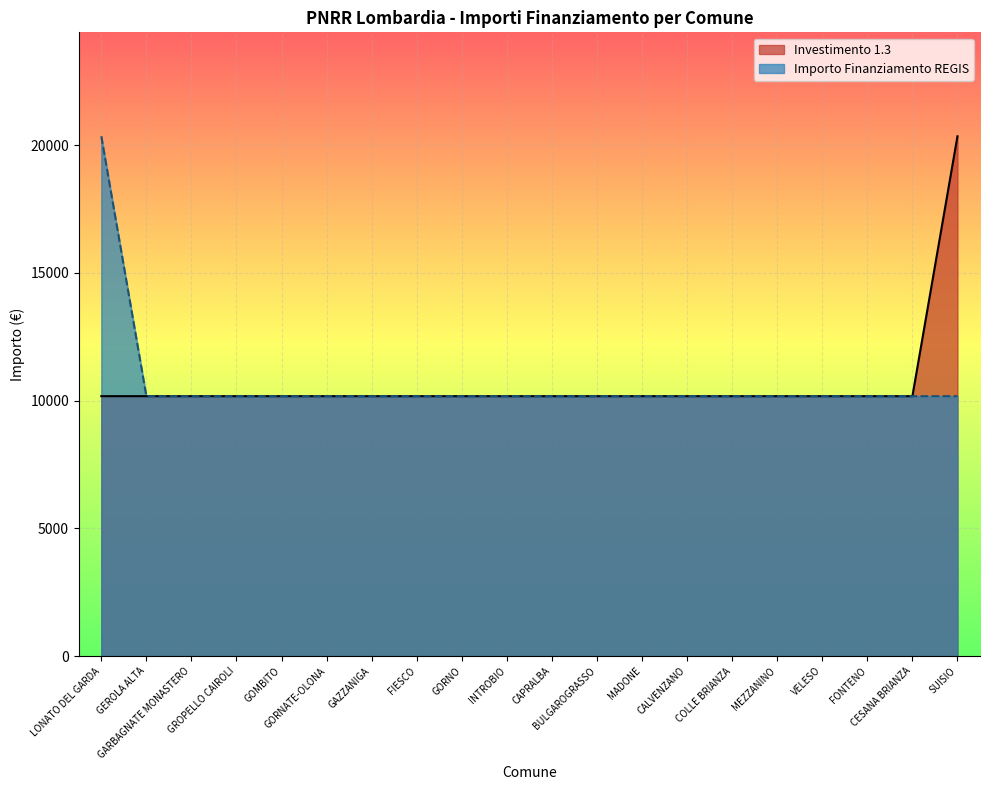

At which category does the chart reach its minimum across all series?

LONATO DEL GARDA